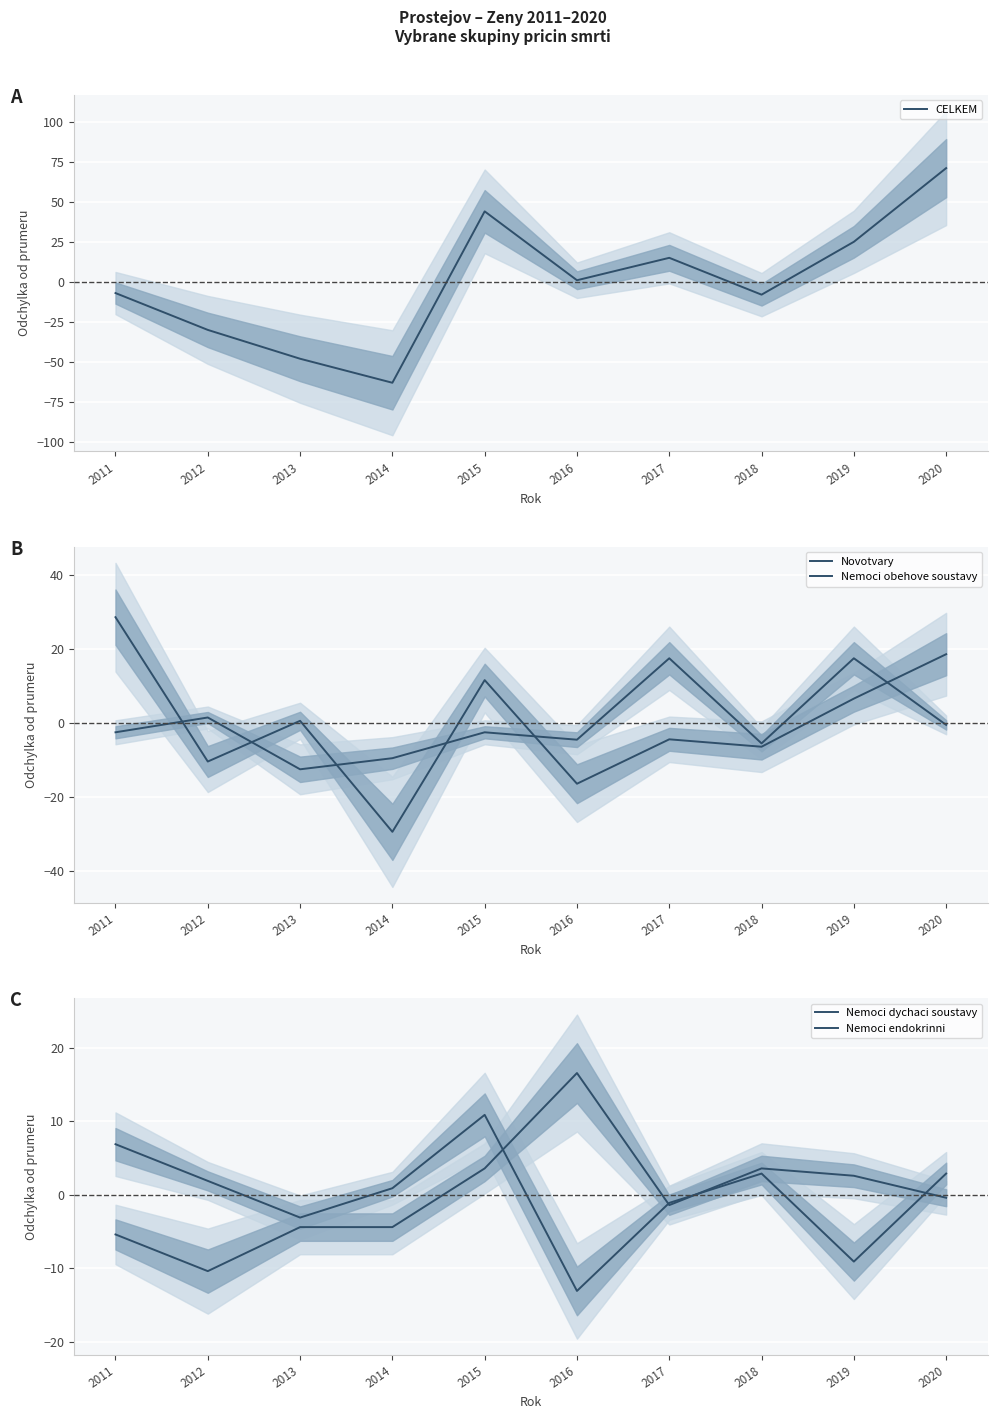

After their last crossing, which series has the higher values: Nemoci obehove soustavy or Novotvary?

Nemoci obehove soustavy